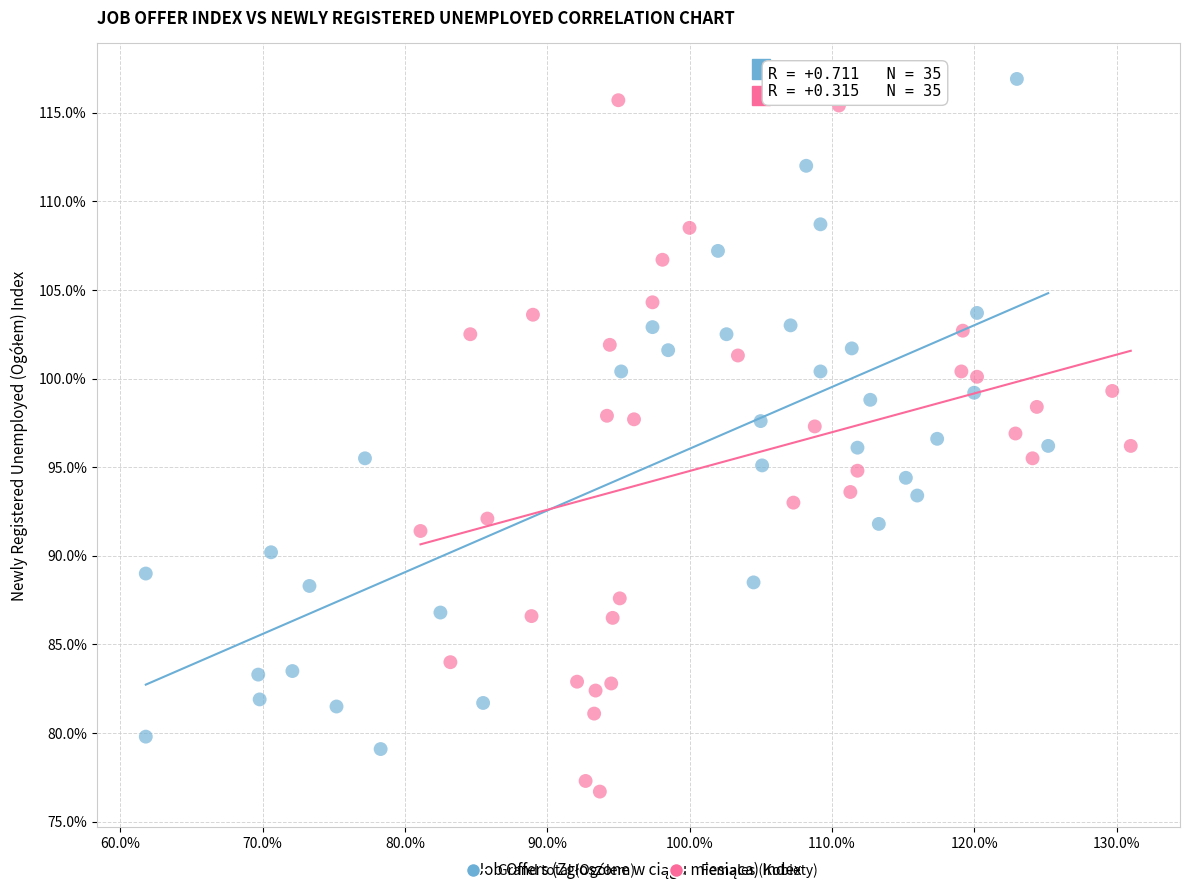

Which series has the largest Y range (max minus min)?

Females (Kobiety)